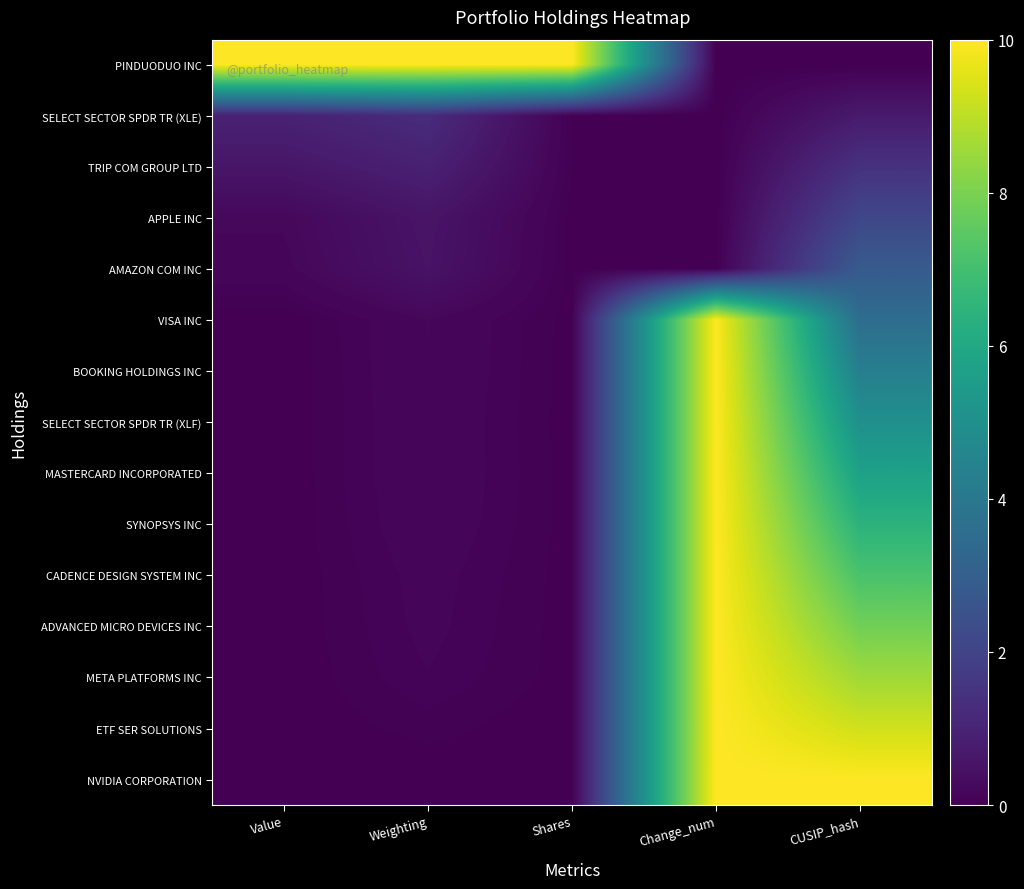

Which category has the highest value across all series?

Value